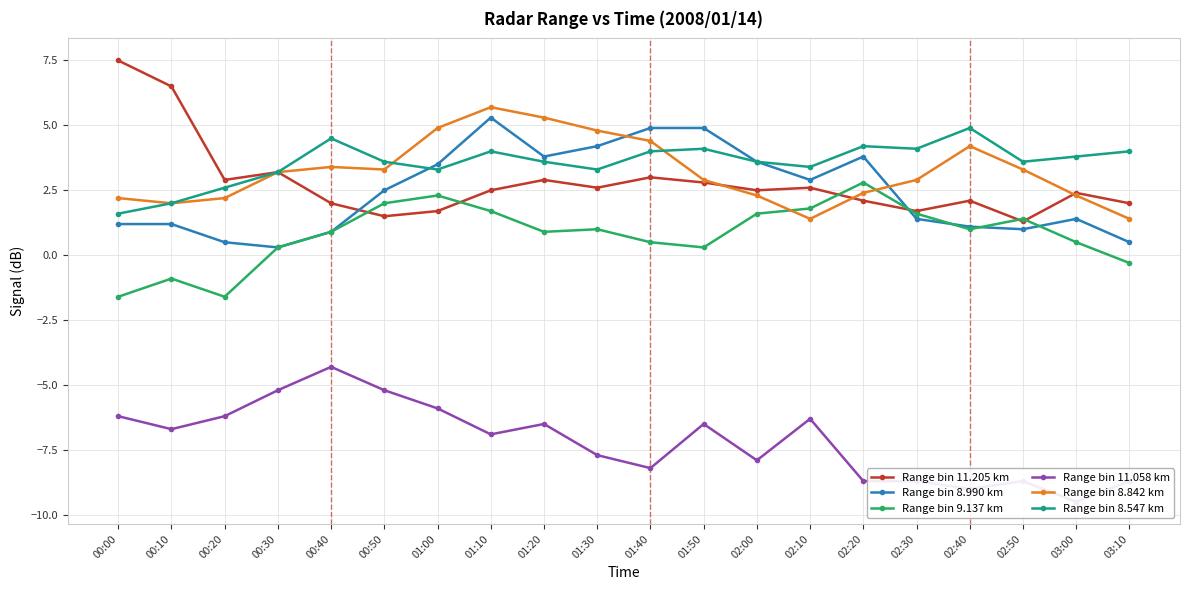

Reading left to right, extract all data points from this chart.

Range bin 11.205 km: 00:00=7.5	00:10=6.5	00:20=2.9	00:30=3.2	00:40=2.0	00:50=1.5	01:00=1.7	01:10=2.5	01:20=2.9	01:30=2.6	01:40=3.0	01:50=2.8	02:00=2.5	02:10=2.6	02:20=2.1	02:30=1.7	02:40=2.1	02:50=1.3	03:00=2.4	03:10=2.0
Range bin 8.990 km: 00:00=1.2	00:10=1.2	00:20=0.5	00:30=0.3	00:40=0.9	00:50=2.5	01:00=3.5	01:10=5.3	01:20=3.8	01:30=4.2	01:40=4.9	01:50=4.9	02:00=3.6	02:10=2.9	02:20=3.8	02:30=1.4	02:40=1.1	02:50=1.0	03:00=1.4	03:10=0.5
Range bin 9.137 km: 00:00=-1.6	00:10=-0.9	00:20=-1.6	00:30=0.3	00:40=0.9	00:50=2.0	01:00=2.3	01:10=1.7	01:20=0.9	01:30=1.0	01:40=0.5	01:50=0.3	02:00=1.6	02:10=1.8	02:20=2.8	02:30=1.6	02:40=1.0	02:50=1.4	03:00=0.5	03:10=-0.3
Range bin 11.058 km: 00:00=-6.2	00:10=-6.7	00:20=-6.2	00:30=-5.2	00:40=-4.3	00:50=-5.2	01:00=-5.9	01:10=-6.9	01:20=-6.5	01:30=-7.7	01:40=-8.2	01:50=-6.5	02:00=-7.9	02:10=-6.3	02:20=-8.7	02:30=-8.7	02:40=-9.0	02:50=-8.7	03:00=-9.5	03:10=-8.7
Range bin 8.842 km: 00:00=2.2	00:10=2.0	00:20=2.2	00:30=3.2	00:40=3.4	00:50=3.3	01:00=4.9	01:10=5.7	01:20=5.3	01:30=4.8	01:40=4.4	01:50=2.9	02:00=2.3	02:10=1.4	02:20=2.4	02:30=2.9	02:40=4.2	02:50=3.3	03:00=2.3	03:10=1.4
Range bin 8.547 km: 00:00=1.6	00:10=2.0	00:20=2.6	00:30=3.2	00:40=4.5	00:50=3.6	01:00=3.3	01:10=4.0	01:20=3.6	01:30=3.3	01:40=4.0	01:50=4.1	02:00=3.6	02:10=3.4	02:20=4.2	02:30=4.1	02:40=4.9	02:50=3.6	03:00=3.8	03:10=4.0